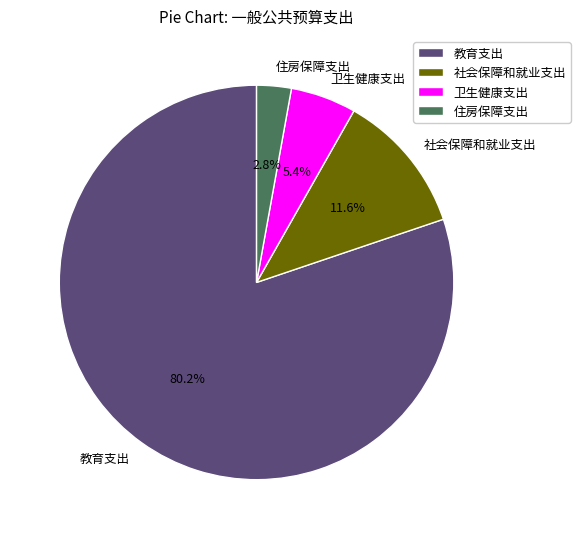

What percentage is the 教育支出 slice, to the nearest percent?

80%